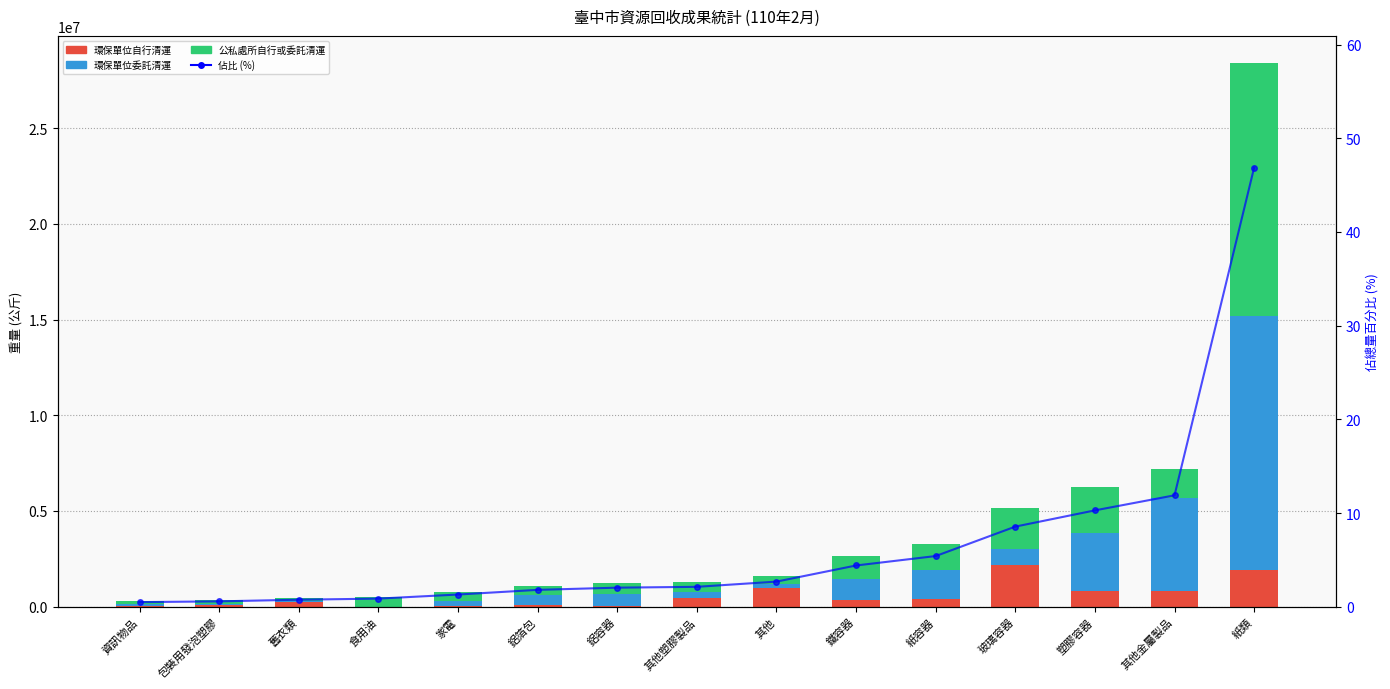

Reading left to right, extract all data points from this chart.

環保單位自行清運: 21045.0	82975.0	236550.0	1470.0	55625.0	73707.0	54879.0	474683.0	999457.0	326674.0	400056.0	2183408.0	812026.4	813030.0	1934002.0
環保單位委託清運: 116069.2	71545.9	57376.8	0.0	246551.7	517471.9	606722.0	283324.0	166736.4	1093948.4	1496125.7	840674.5	3053681.1	4882054.3	13251035.5
公私處所自行或委託清運: 158761.1	191003.4	157972.6	521531.6	485266.4	497658.5	569547.2	526930.5	456170.1	1244575.0	1378910.4	2155246.5	2362772.9	1507456.2	13208319.3
佔比 (%): 0.5	0.6	0.7	0.9	1.3	1.8	2.0	2.1	2.7	4.4	5.4	8.6	10.3	11.9	46.9